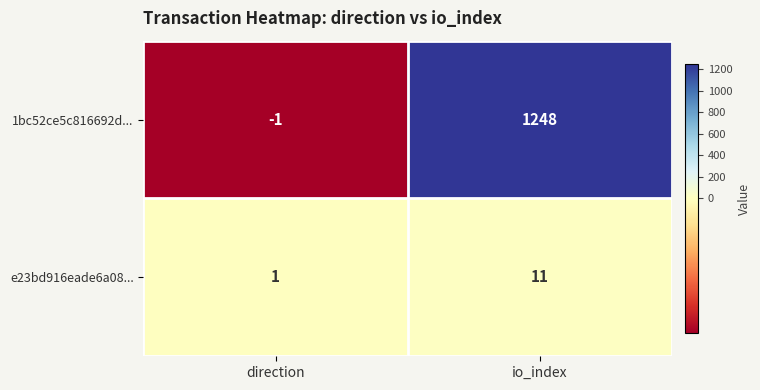

List the labels in order of e23bd916eade6a08... value, largest first.

io_index, direction